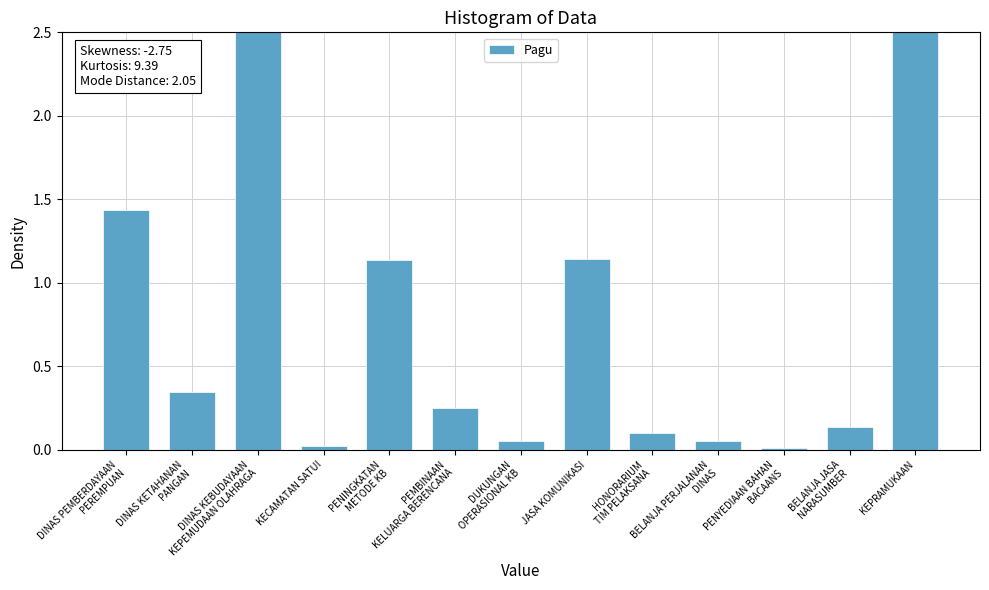

What is the sum of all values?

12.5